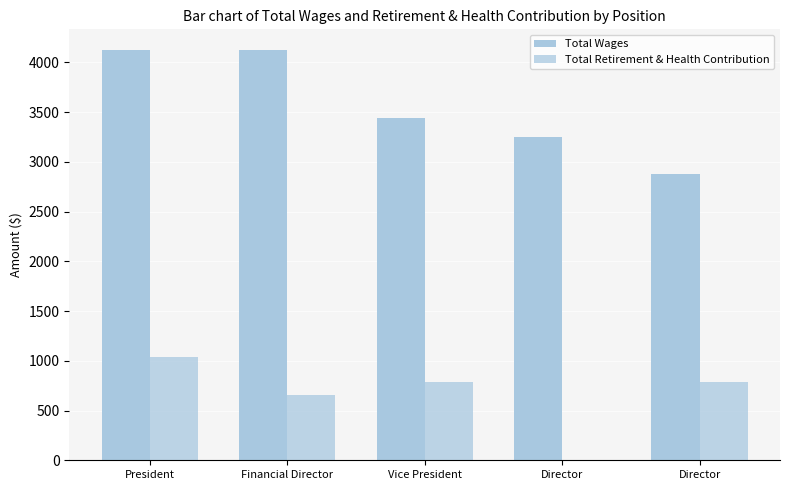

How many Total Wages values are between 3250 and 4125?

4